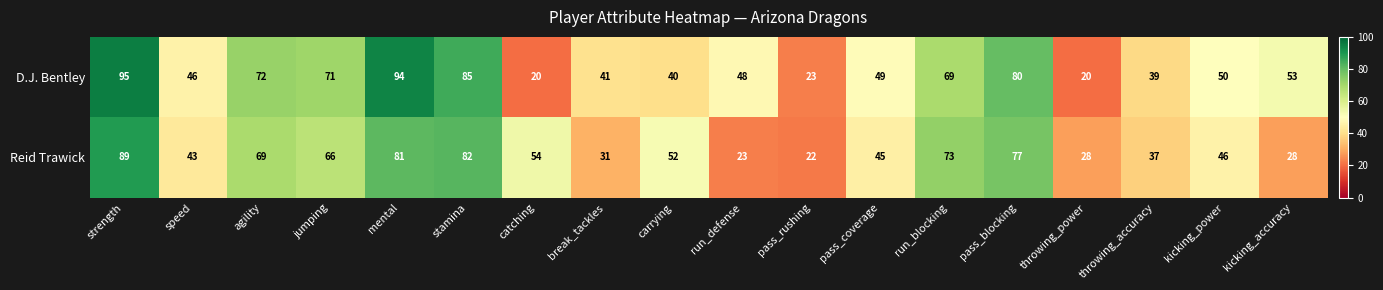

How many data points does each series have?

18